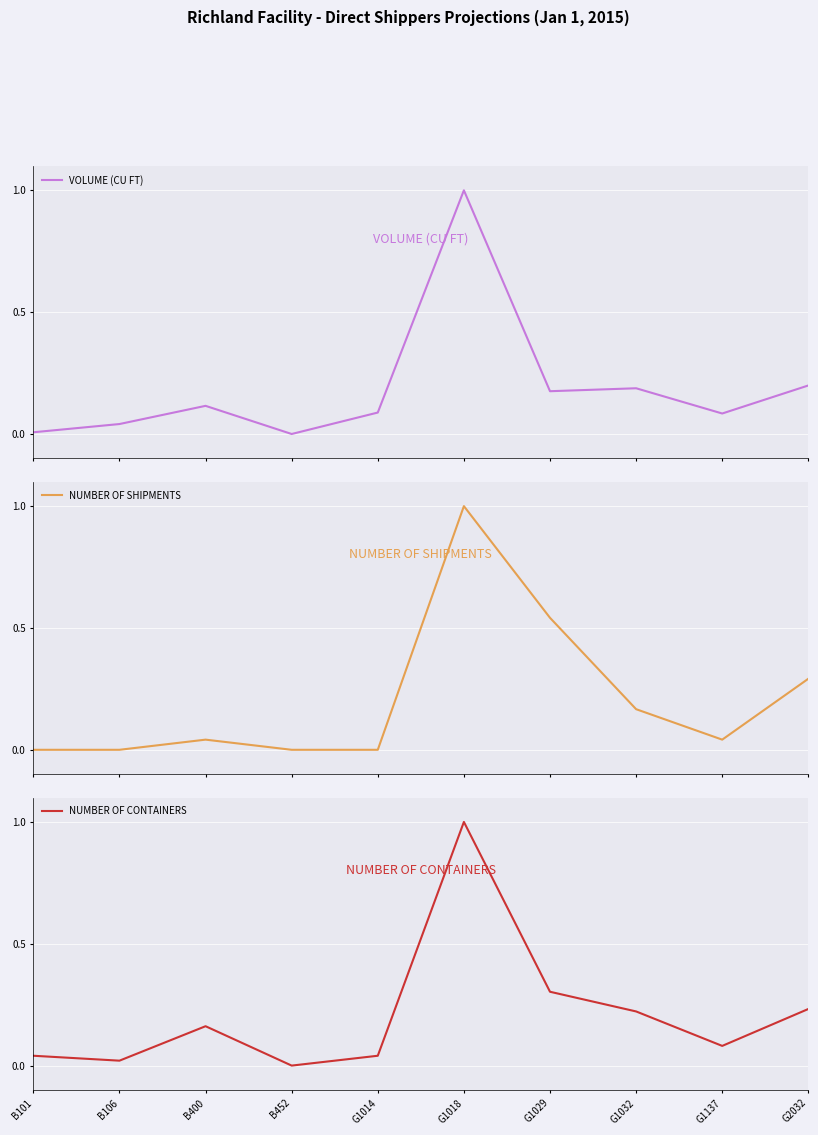

What is the label of the 7th point from the left?

G1029